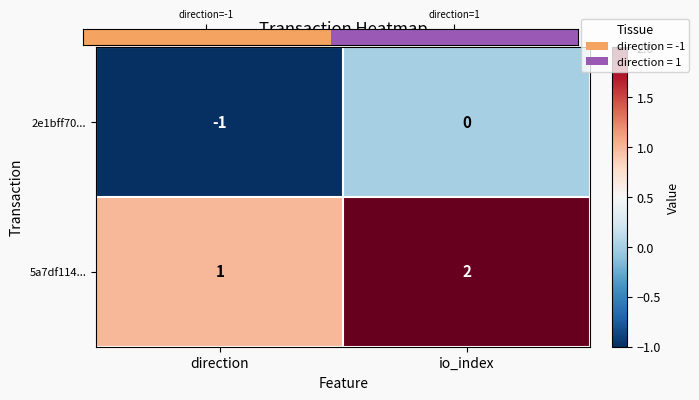

The 5a7df114... series shows 1 at direction. True or false?

True